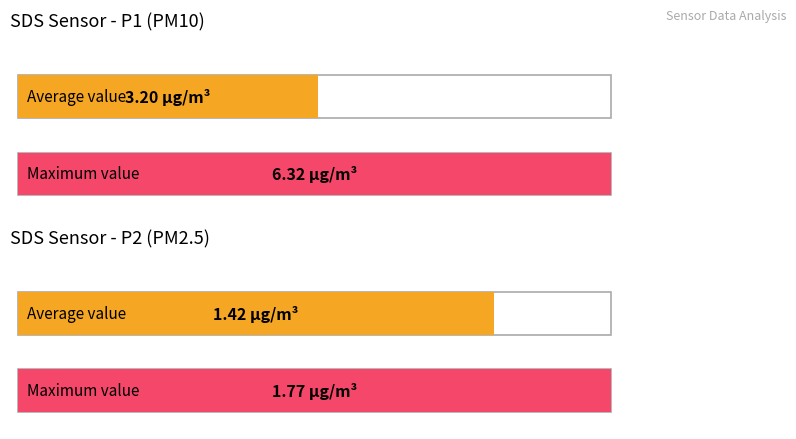

List the series in order of their peak value, highest first.

SDS_P1, SDS_P2